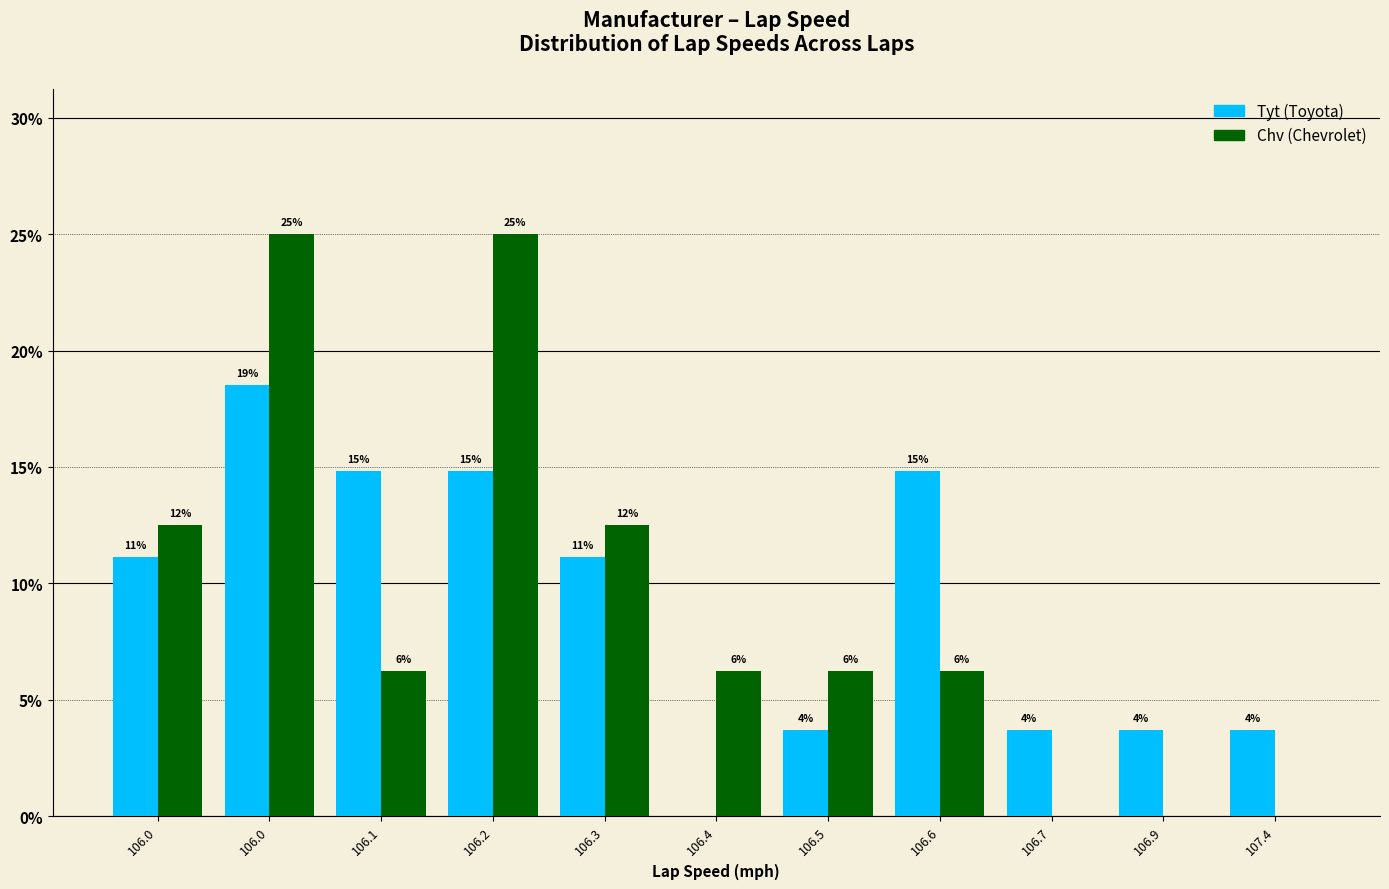

How many groups of bars are there?

11